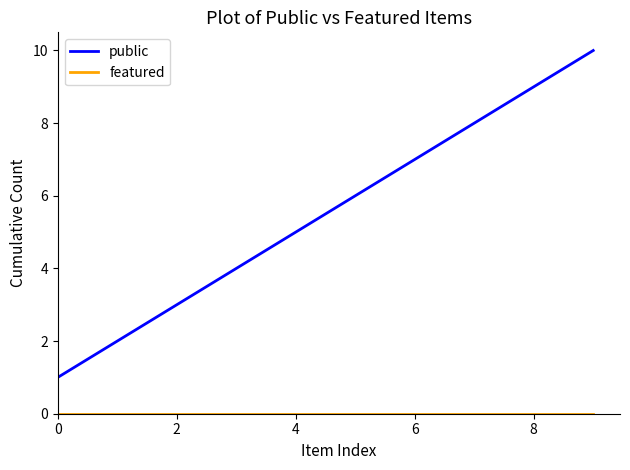

What is the greatest value displayed?

10